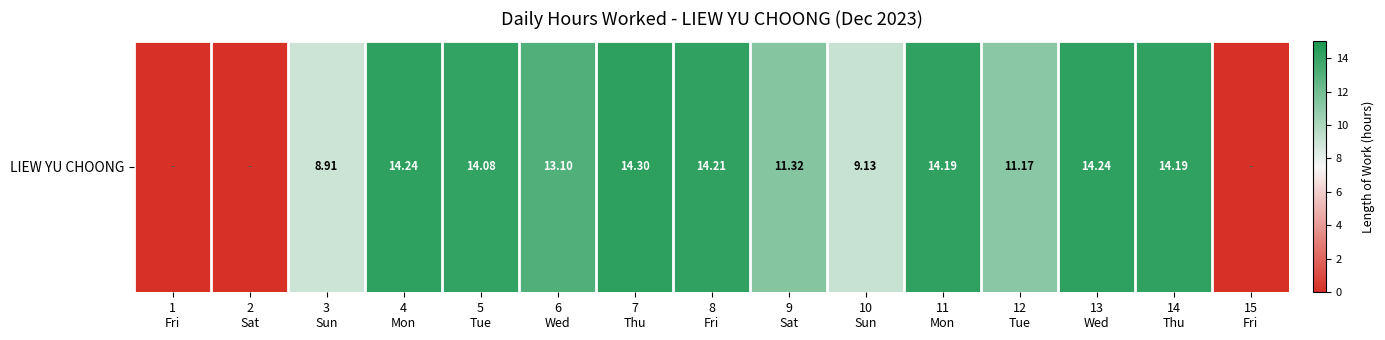

Rank the categories by value from lowest to highest.

1
Fri, 2
Sat, 15
Fri, 3
Sun, 10
Sun, 12
Tue, 9
Sat, 6
Wed, 5
Tue, 11
Mon, 14
Thu, 8
Fri, 4
Mon, 13
Wed, 7
Thu